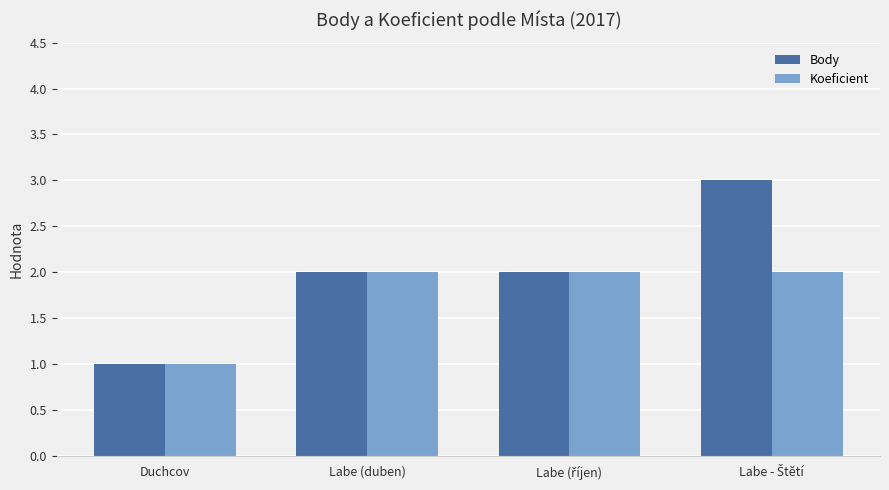

Which series has the largest total across all categories?

Body